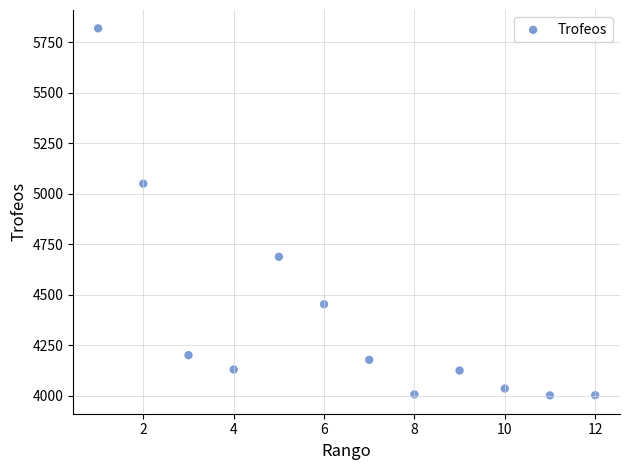

What is the average X value?

6